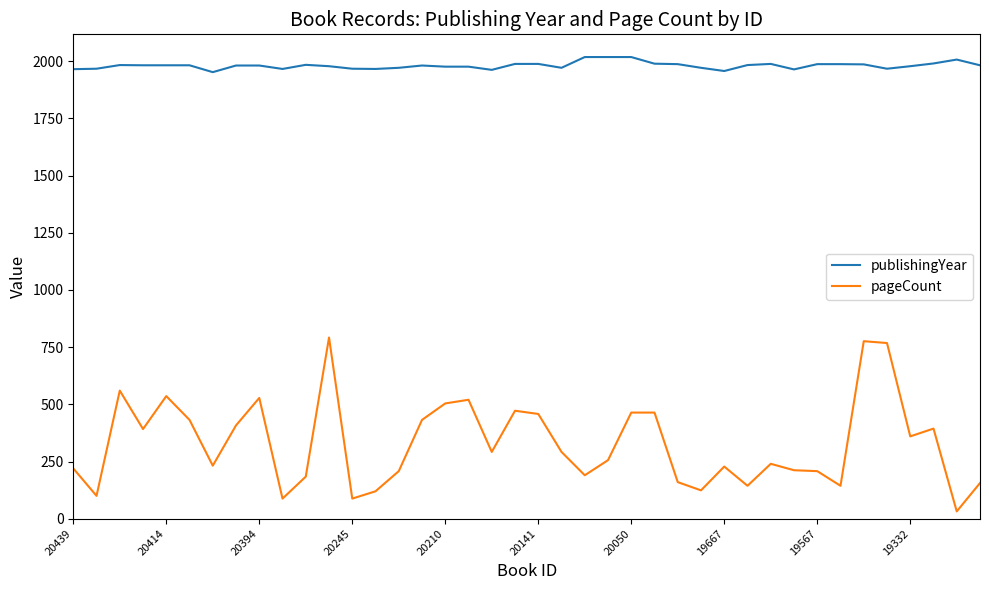

What is the difference between the maximum and minimum values in the pageCount series?

760